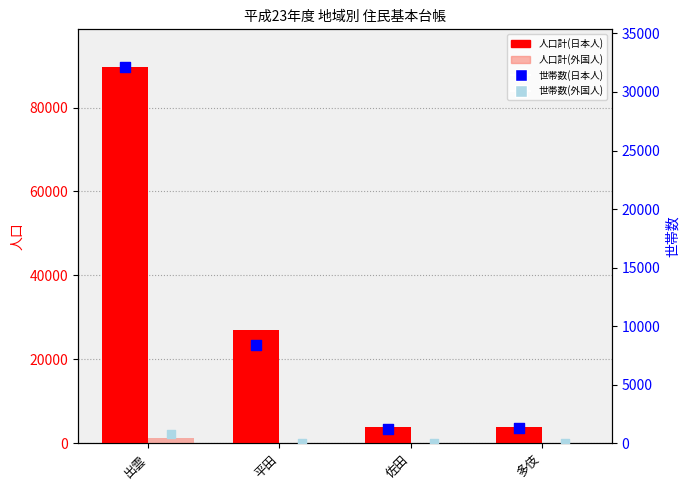

Which series has the widest spread of Y values?

人口計(日本人)